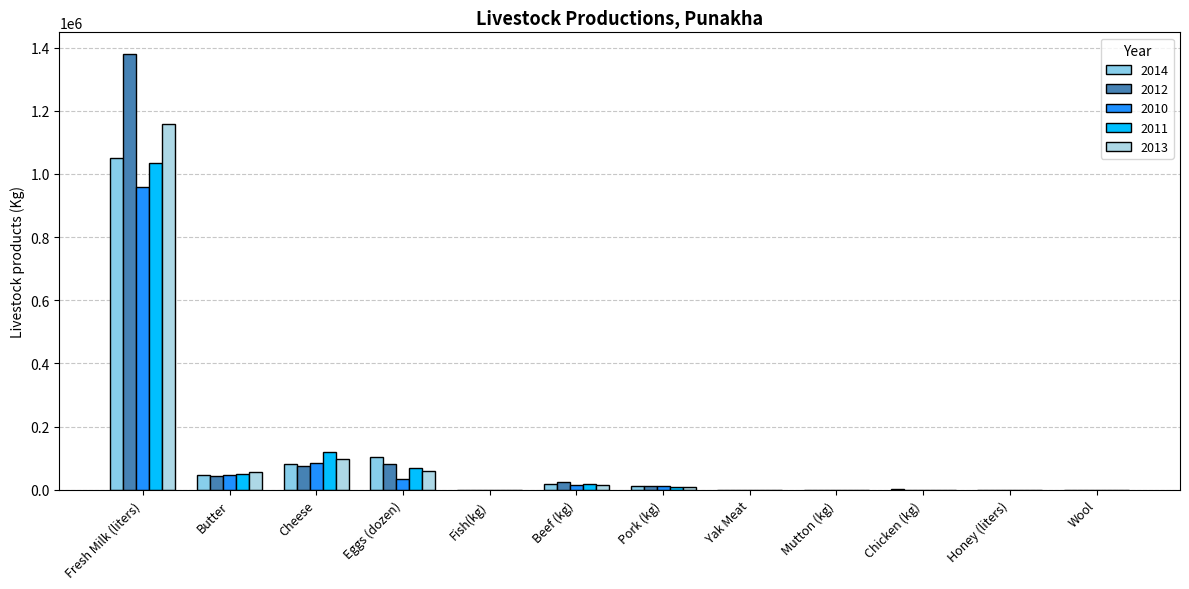

Is it true that 2013 equals 0.0 at Wool?

True